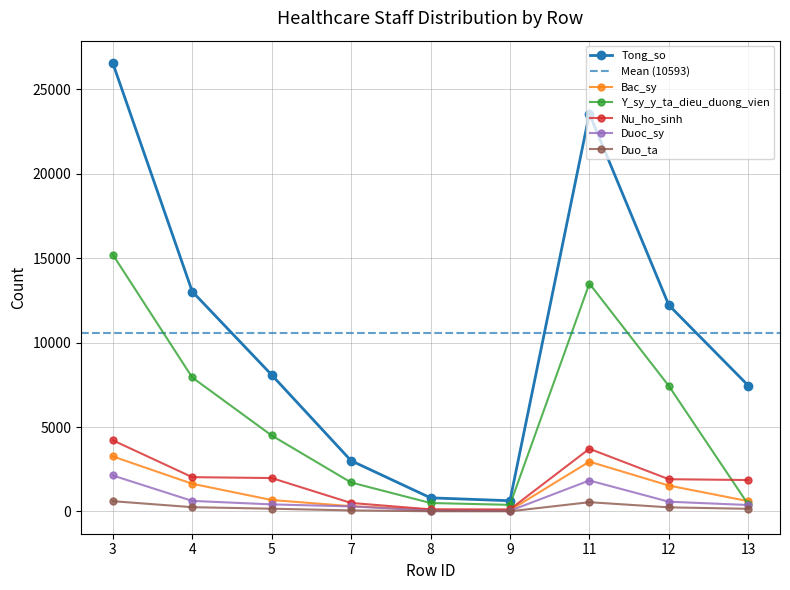

At which label is Bac_sy closest to 1663?

4